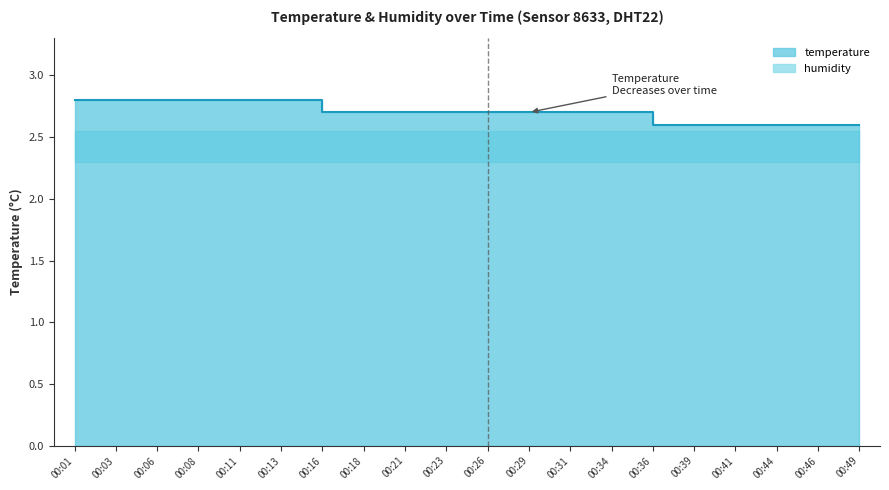

What is the approximate value at 00:36?

2.6